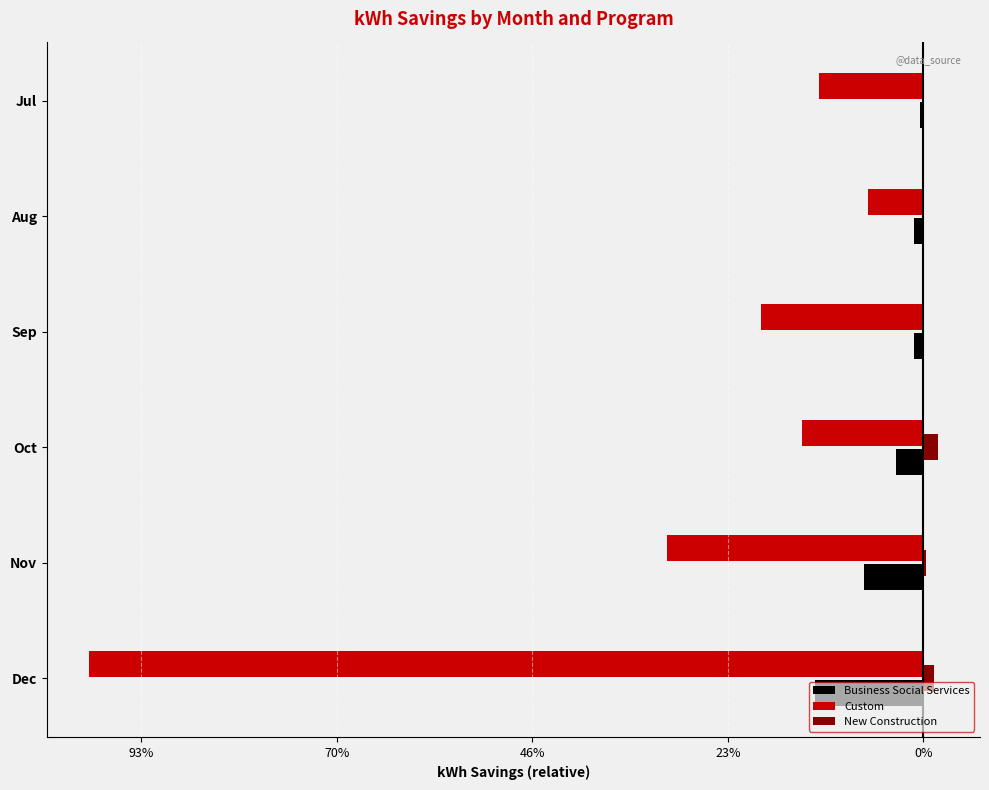

What are all the series names shown in the legend?

Business Social Services, Custom, New Construction